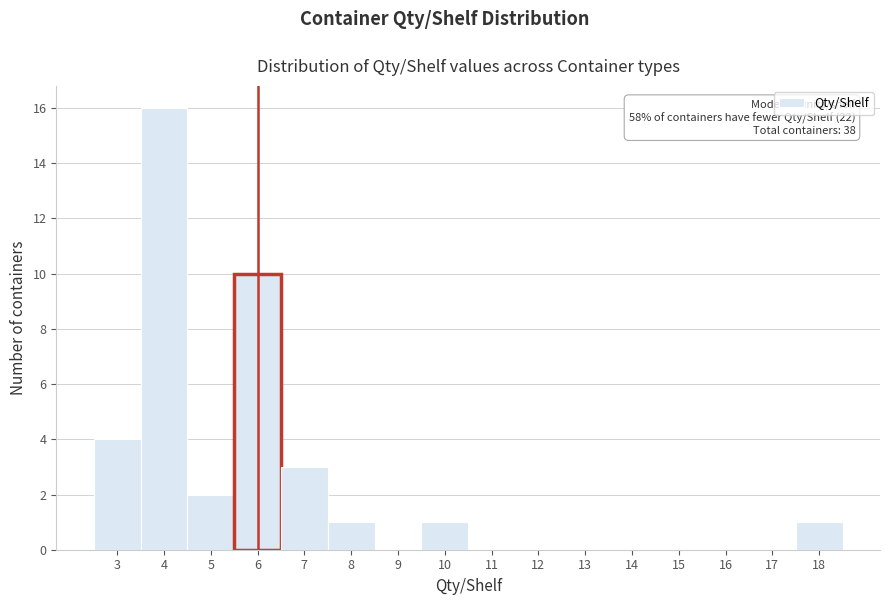

Which range on the x-axis has the tallest bar?

3.5 to 4.5